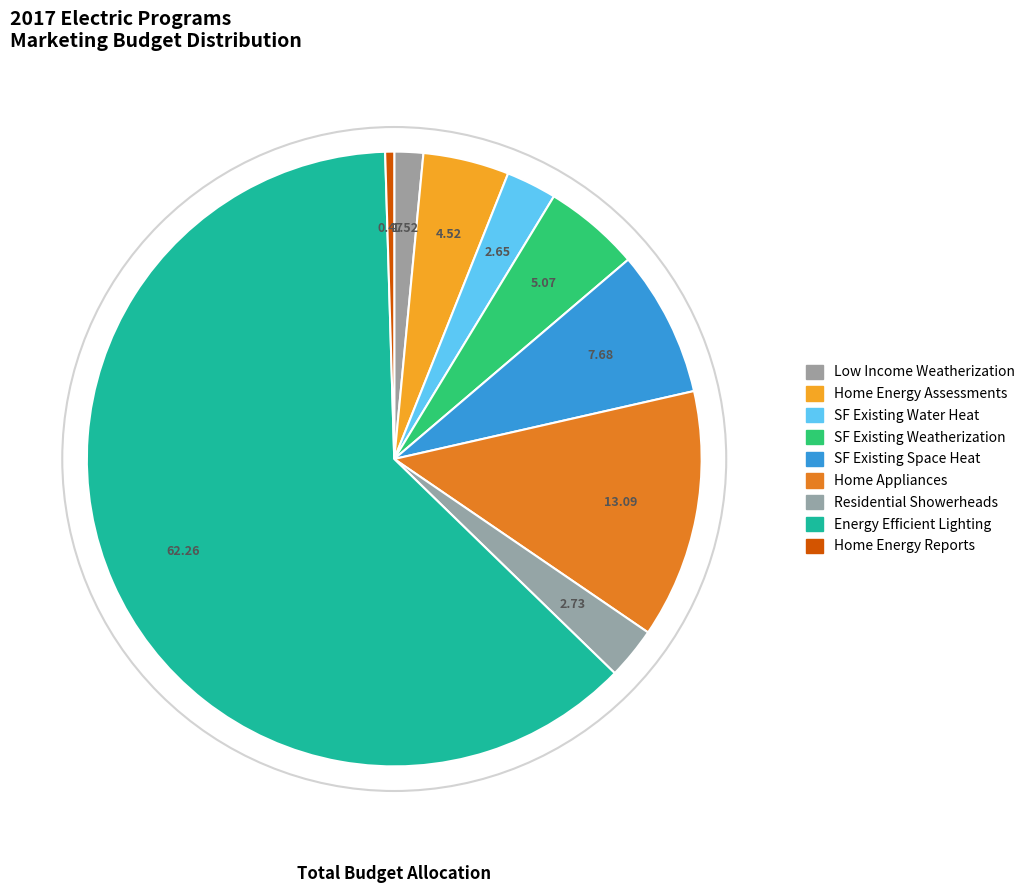

Approximately how many times larger is the value at SF Existing Space Heat compared to Residential Showerheads?

2.8